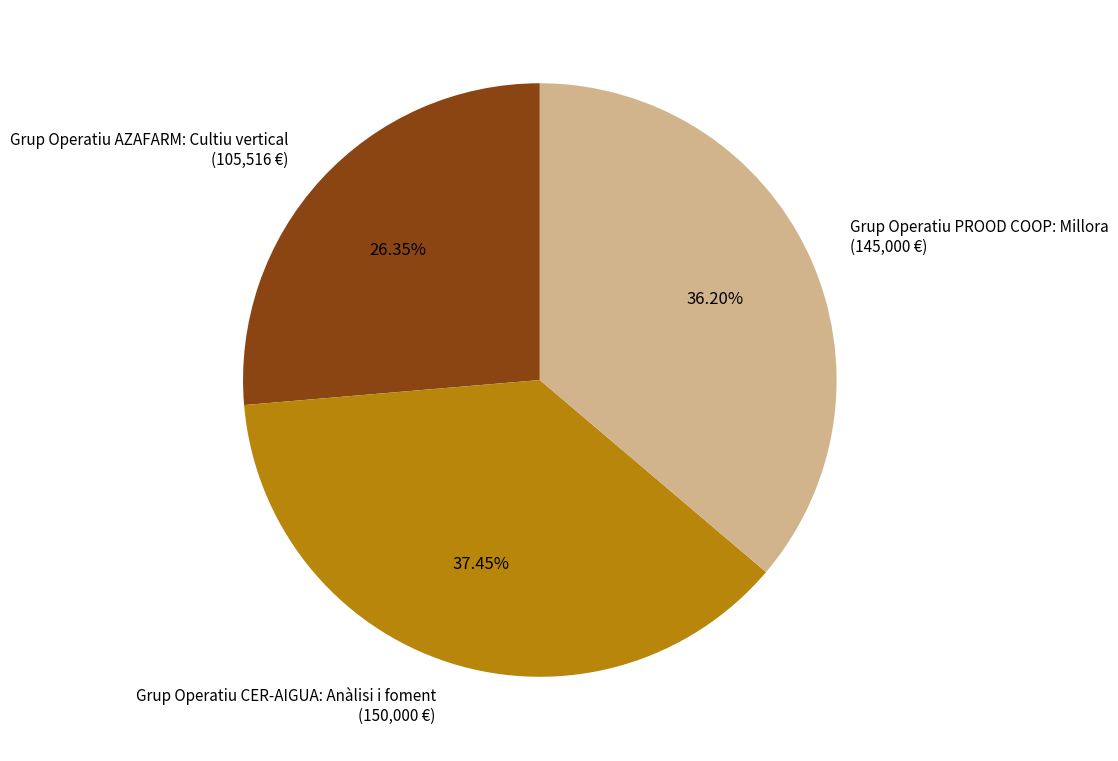

Is it true that Grup Operatiu PROOD COOP: Millora is 36% of the pie?

True